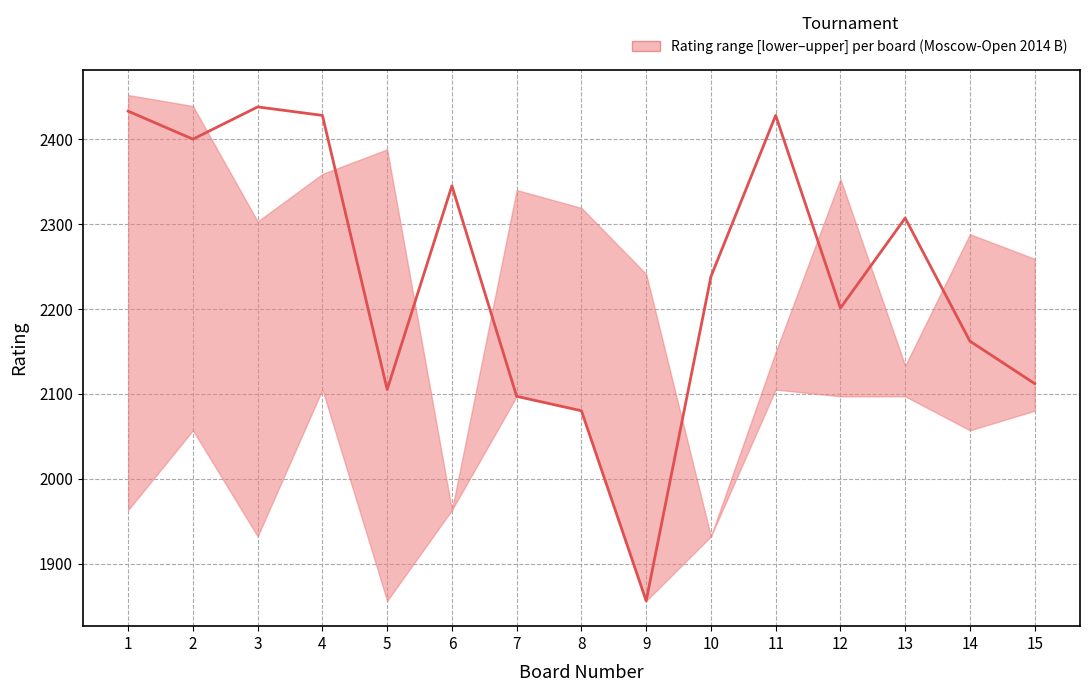

Reading left to right, transcribe all the data shown in this chart.

upper: 1=2452	2=2439	3=2303	4=2359	5=2388	6=1963	7=2340	8=2319	9=2241	10=1932	11=2149	12=2353	13=2133	14=2288	15=2259
median: 1=2433	2=2400	3=2438	4=2428	5=2105	6=2345	7=2097	8=2080	9=1856	10=2238	11=2428	12=2201	13=2307	14=2162	15=2112
lower: 1=1963	2=2057	3=1932	4=2105	5=1856	6=1963	7=2097	8=2080	9=1856	10=1932	11=2105	12=2097	13=2097	14=2057	15=2080